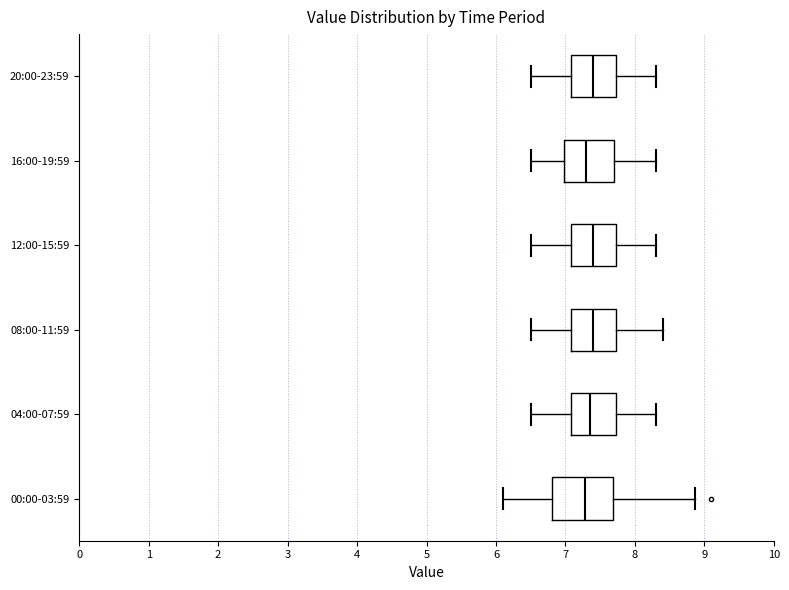

Comparing the boxes themselves (not the whiskers), which one is the widest?

00:00-03:59